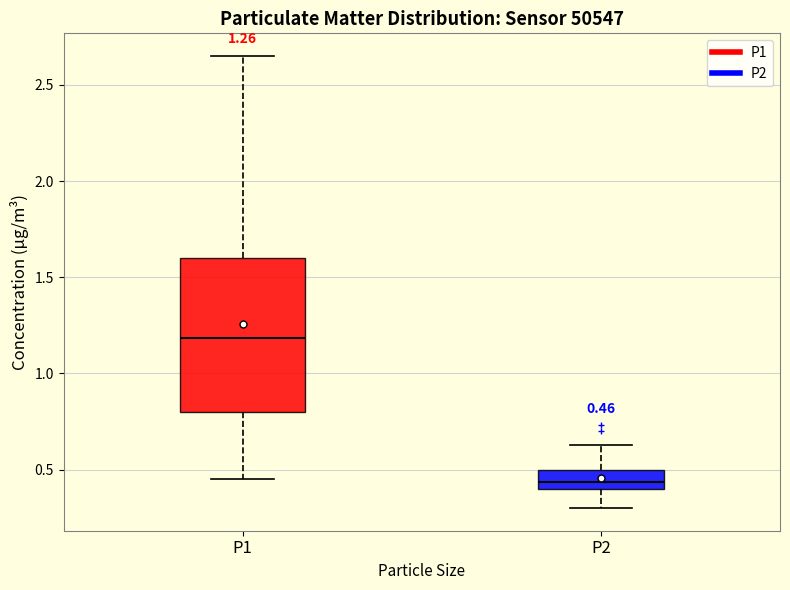

Which box has the highest median line?

P1